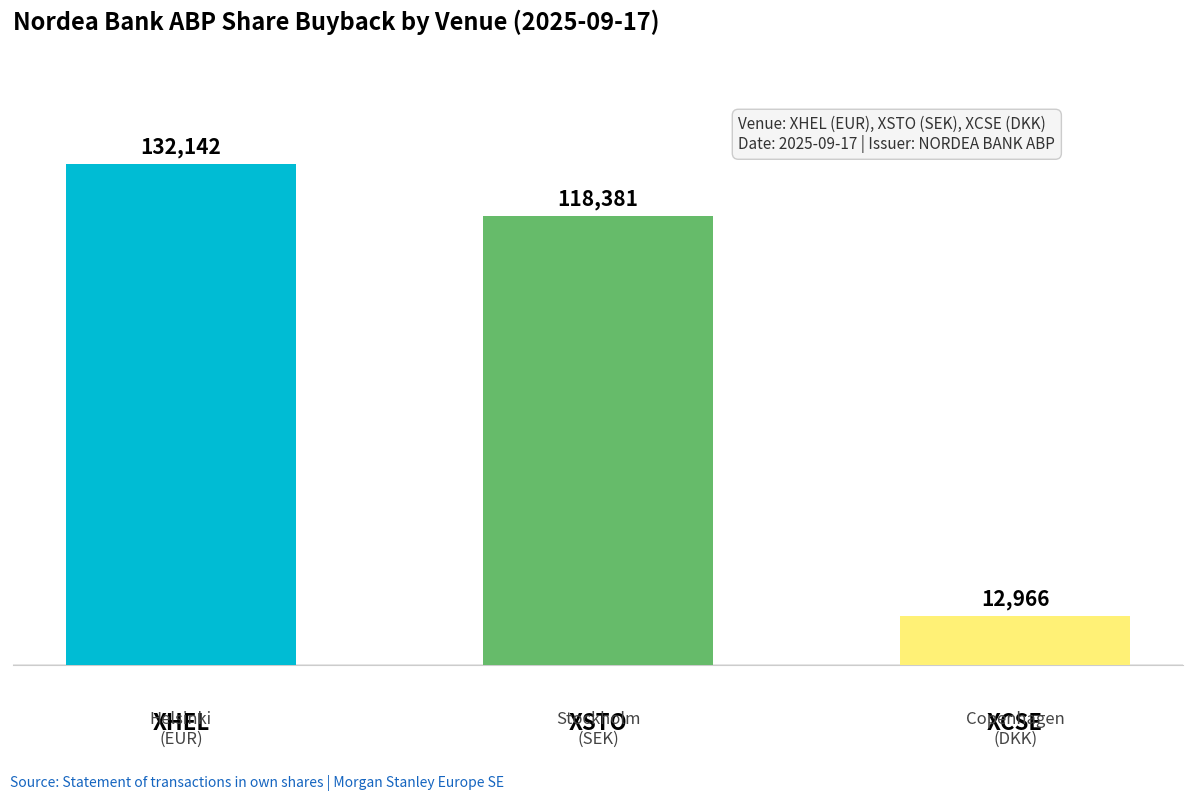

Which label corresponds to the smallest value in the chart?

XCSE